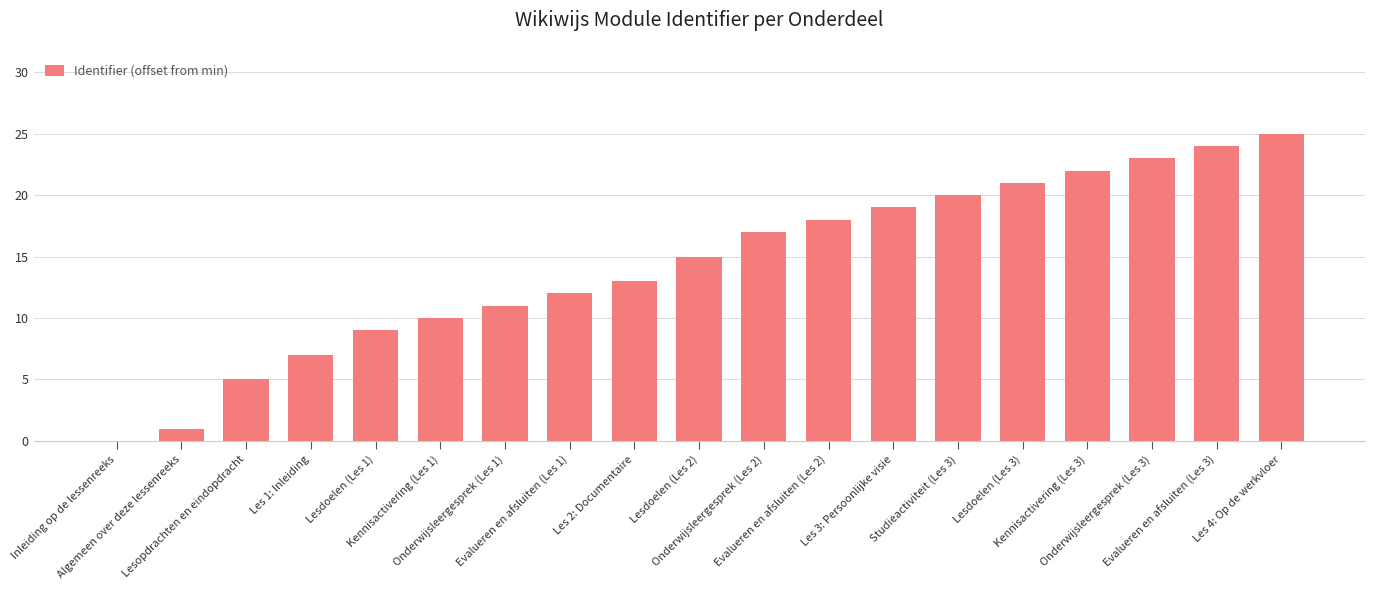

What is the greatest value displayed?

25